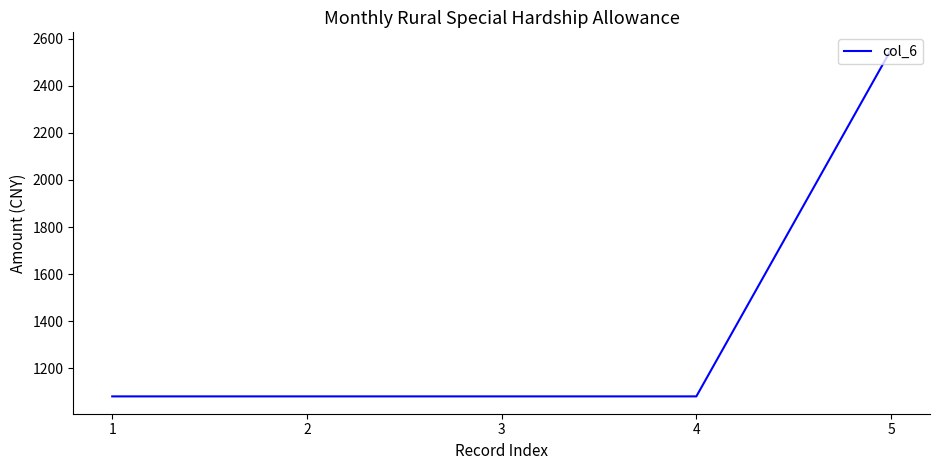

What is the change in value from 2 to 5?

+1474